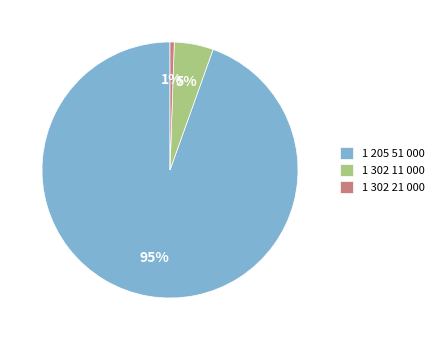

How many slices are in this pie chart?

3